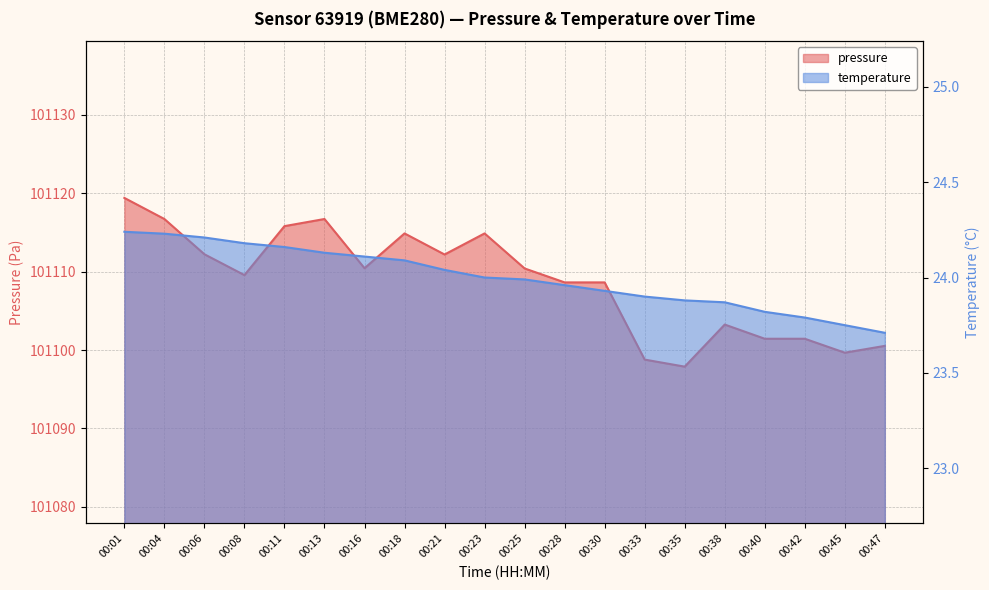

Rank the categories by temperature value from highest to lowest.

00:01, 00:04, 00:06, 00:08, 00:11, 00:13, 00:16, 00:18, 00:21, 00:23, 00:25, 00:28, 00:30, 00:33, 00:35, 00:38, 00:40, 00:42, 00:45, 00:47